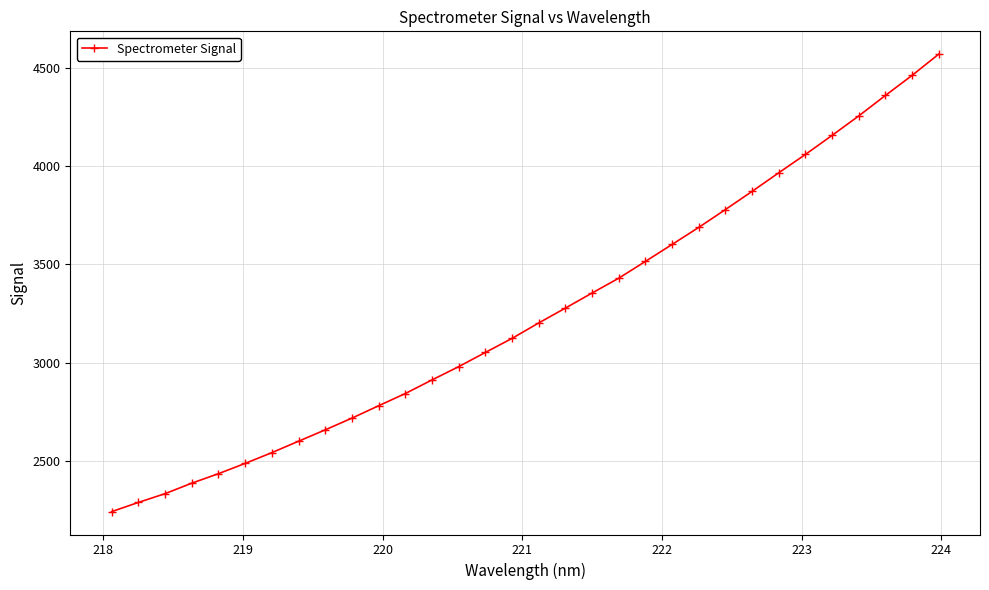

What is the value of the 21st point from the left?

3515.1